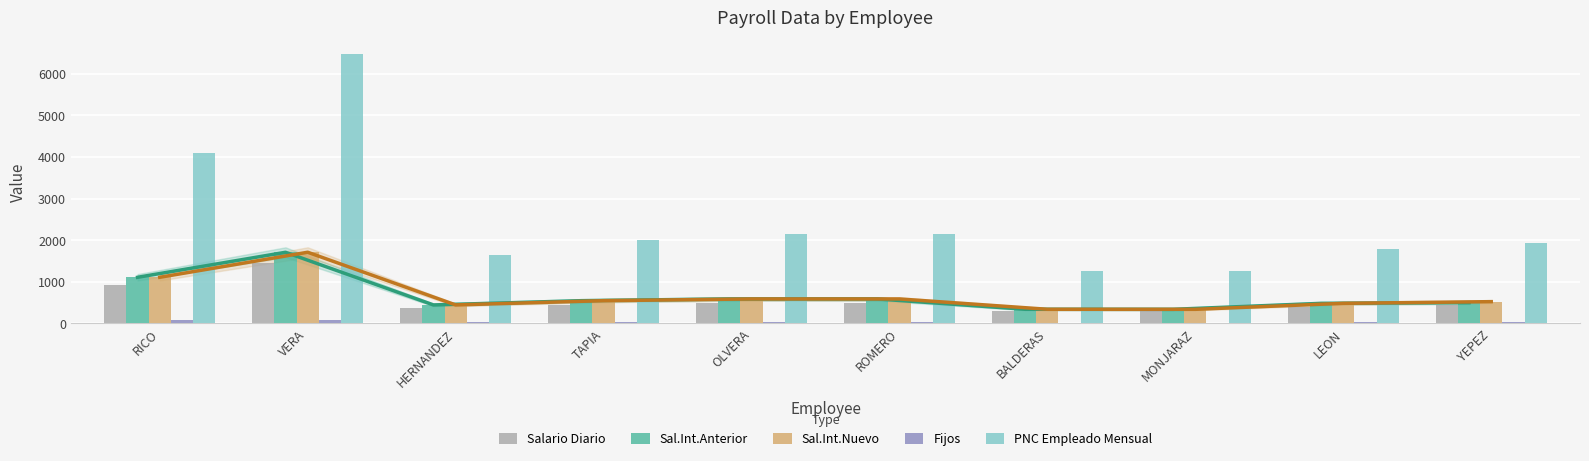

What is the difference between the maximum and minimum values in the PNC Empleado Mensual series?

5220.0